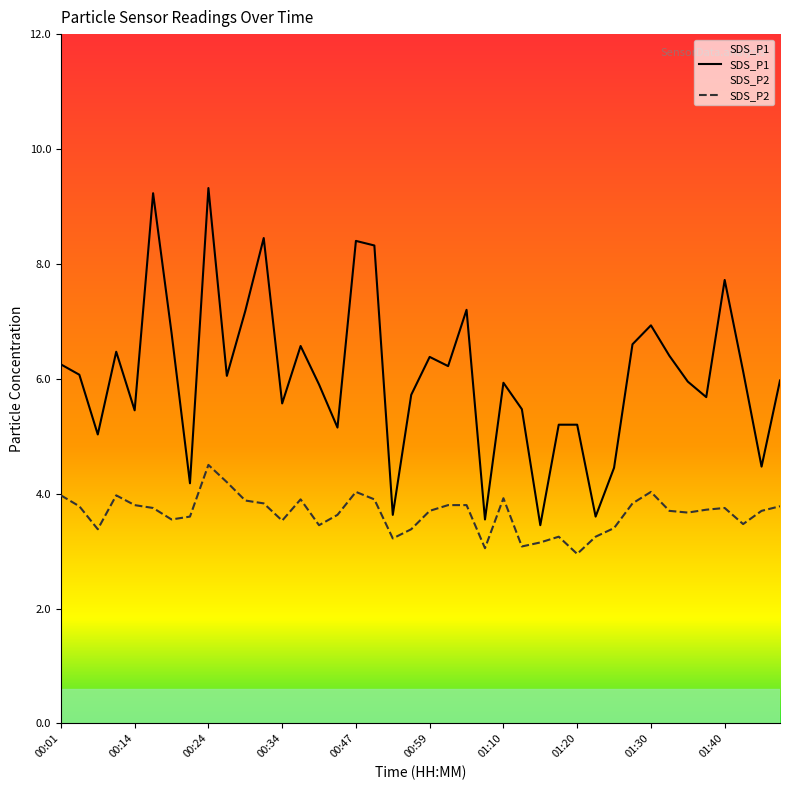

What is the value of the SDS_P2 point at the 11th from the left?

3.9